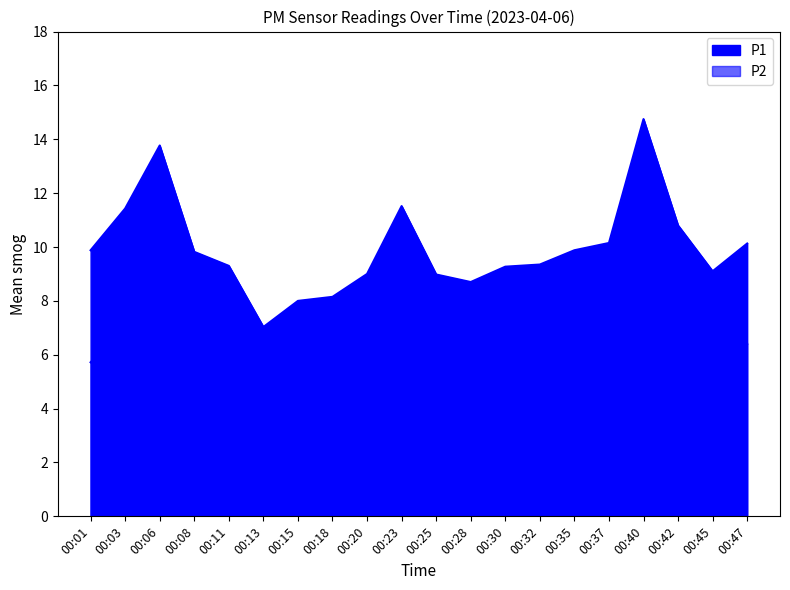

How many data points in P2 are above 6?

13